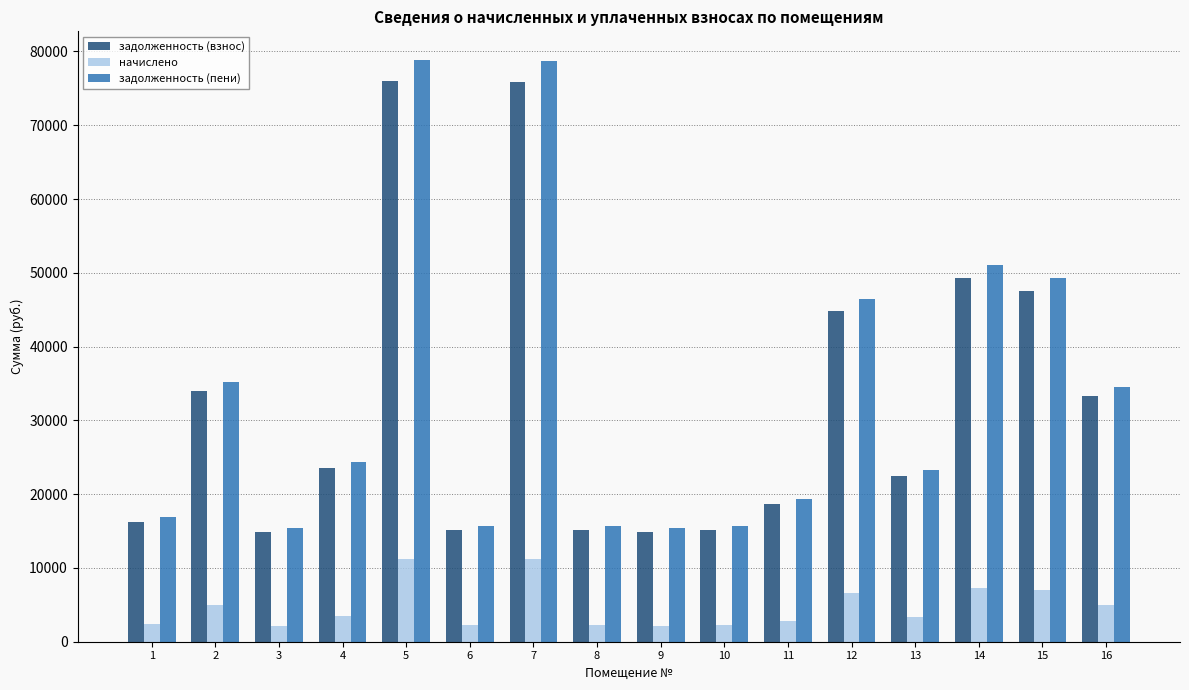

Between 5 and 13, which series saw the biggest shift?

задолженность (пени)